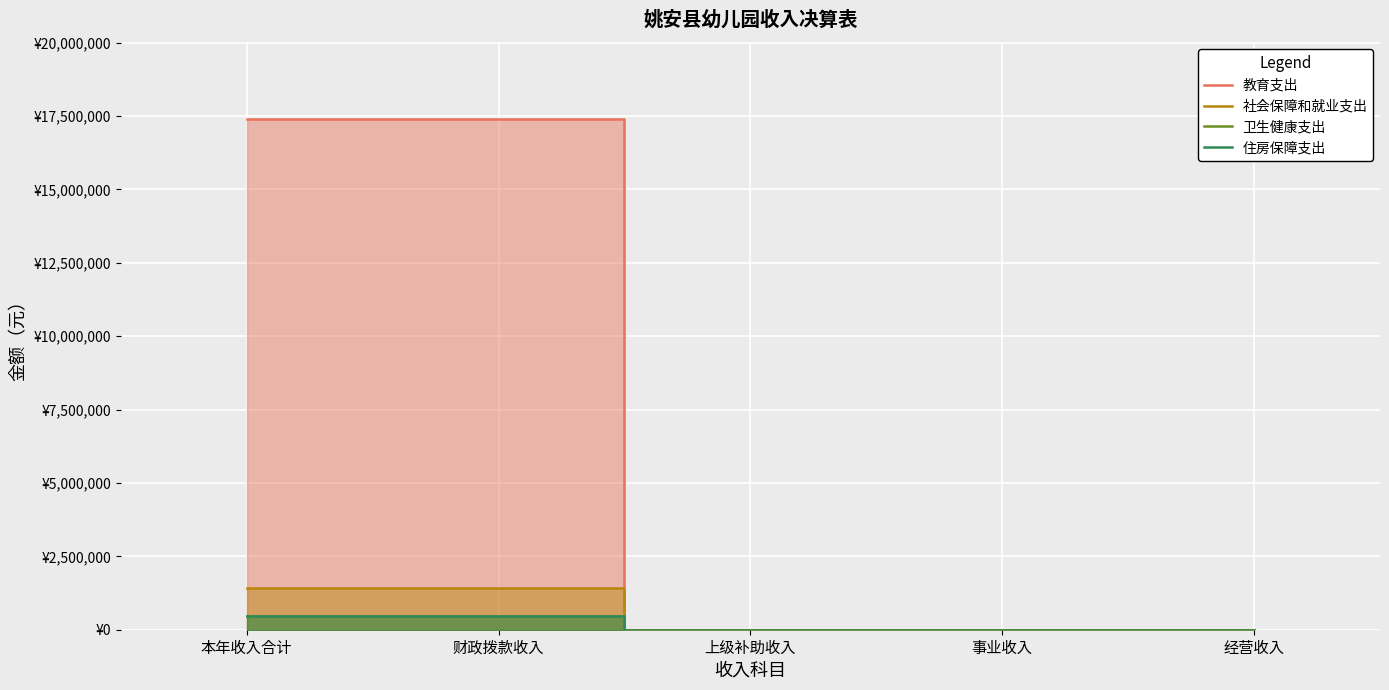

Is the value of 住房保障支出 at 经营收入 greater than the value of 社会保障和就业支出 at 上级补助收入?

No